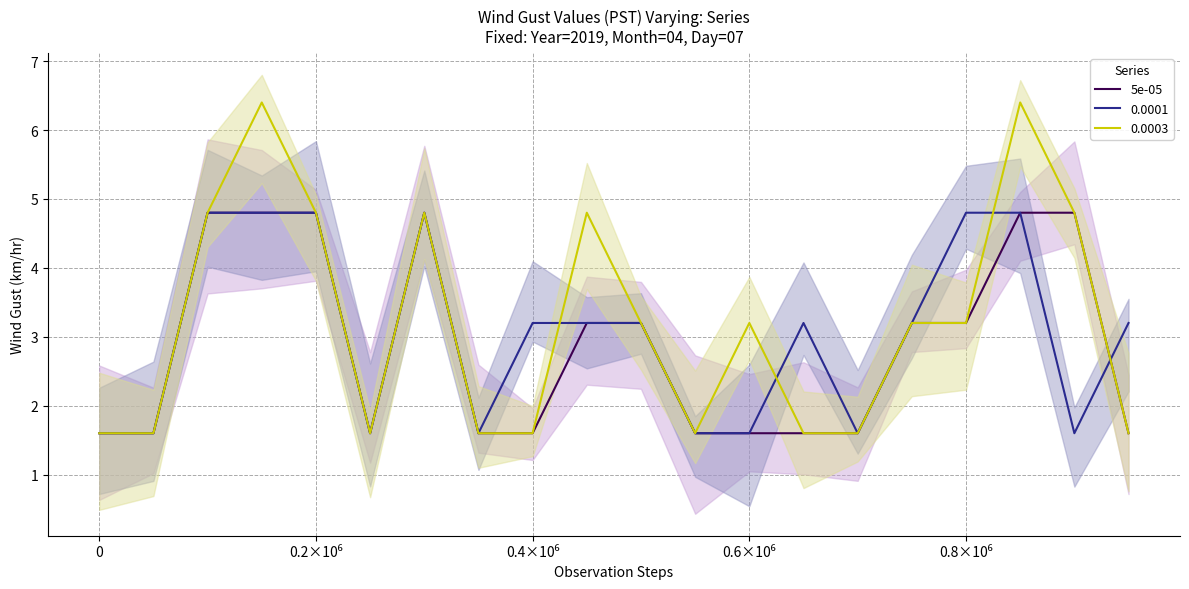

The value at 0.8×10⁶ is 0.9. True or false?

False